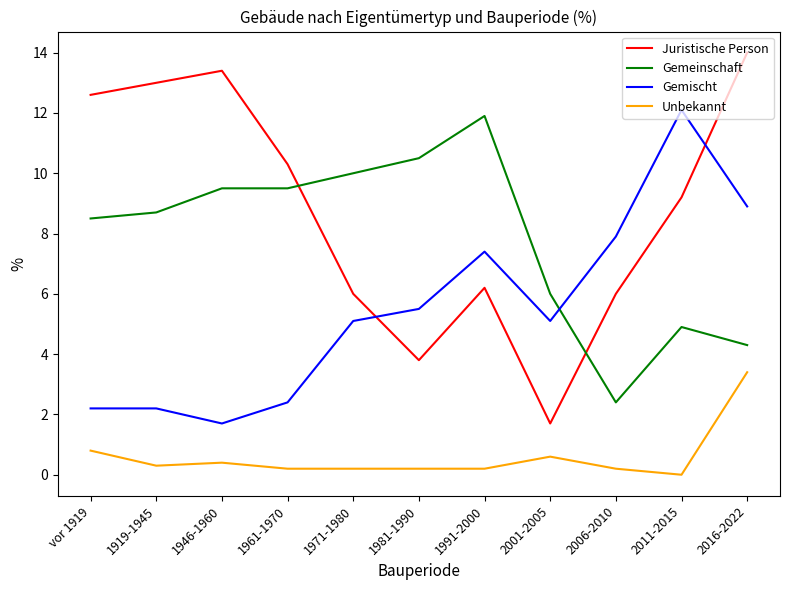

What is the spread (max minus min) of values at 1981-1990?

10.3